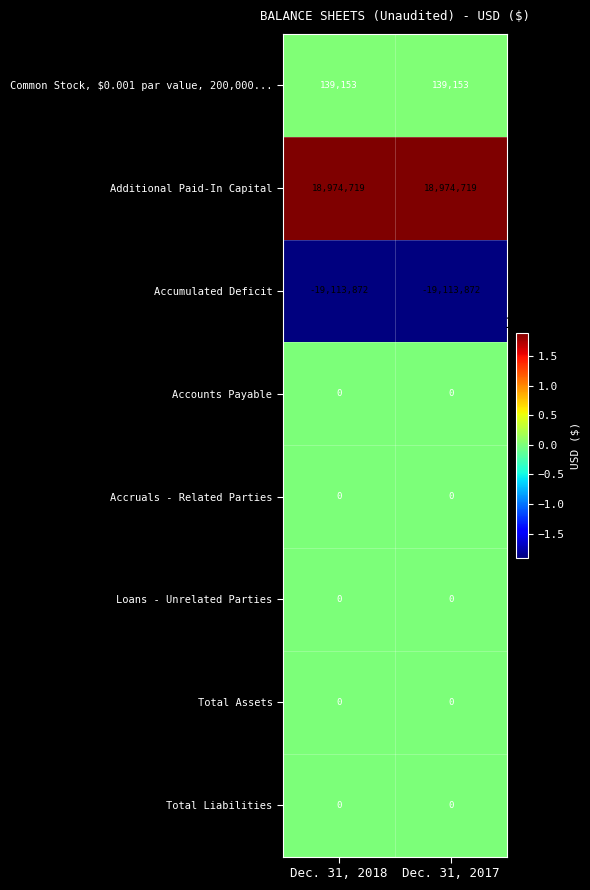

Reading left to right, what are all the values shown in this chart?

Common Stock, $0.001 par value, 200,000...: Dec. 31, 2018=139153	Dec. 31, 2017=139153
Additional Paid-In Capital: Dec. 31, 2018=18974719	Dec. 31, 2017=18974719
Accumulated Deficit: Dec. 31, 2018=-19113872	Dec. 31, 2017=-19113872
Accounts Payable: Dec. 31, 2018=0	Dec. 31, 2017=0
Accruals - Related Parties: Dec. 31, 2018=0	Dec. 31, 2017=0
Loans - Unrelated Parties: Dec. 31, 2018=0	Dec. 31, 2017=0
Total Assets: Dec. 31, 2018=0	Dec. 31, 2017=0
Total Liabilities: Dec. 31, 2018=0	Dec. 31, 2017=0